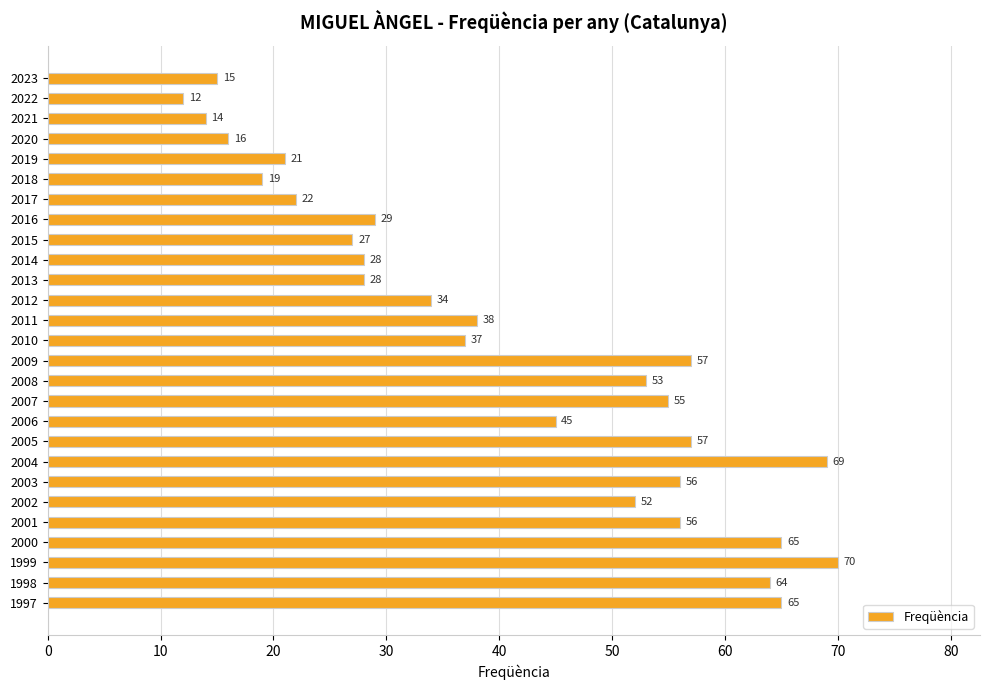

What is the approximate value at 2012, to the nearest 10?

30